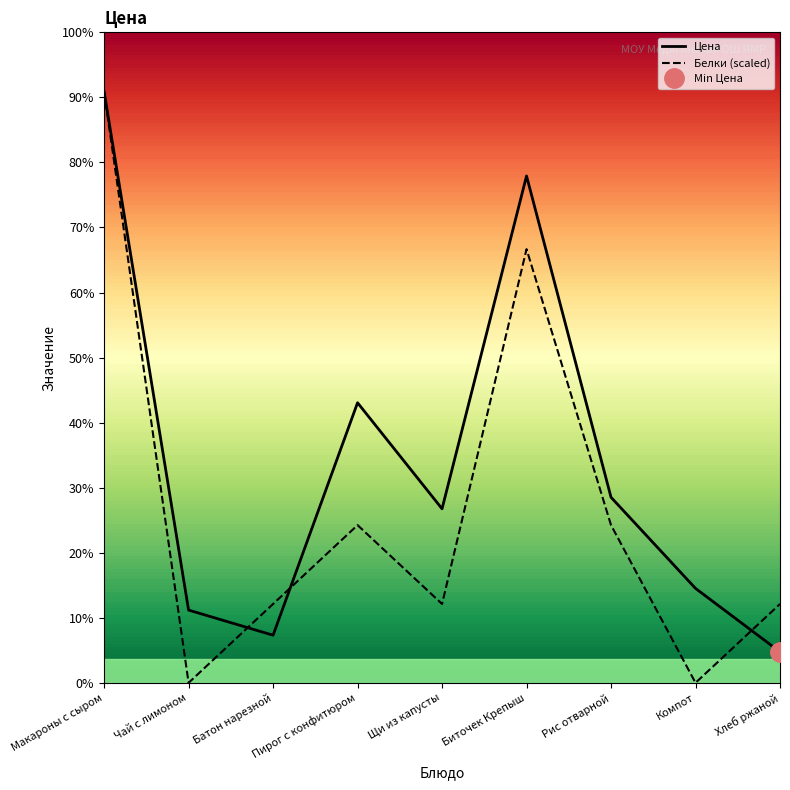

What position from the right is Щи из капусты?

5